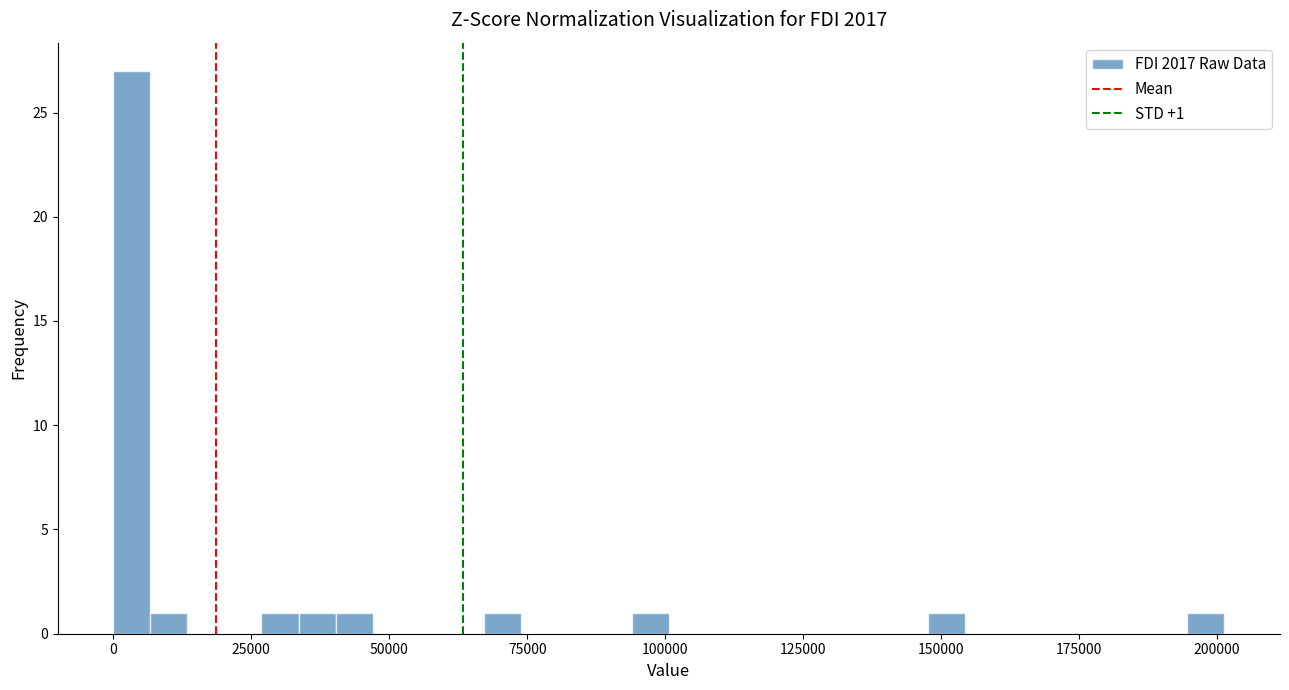

Around what value on the x-axis is the tallest bar? Give the approximate position of its centre, as read against the axis.

5000